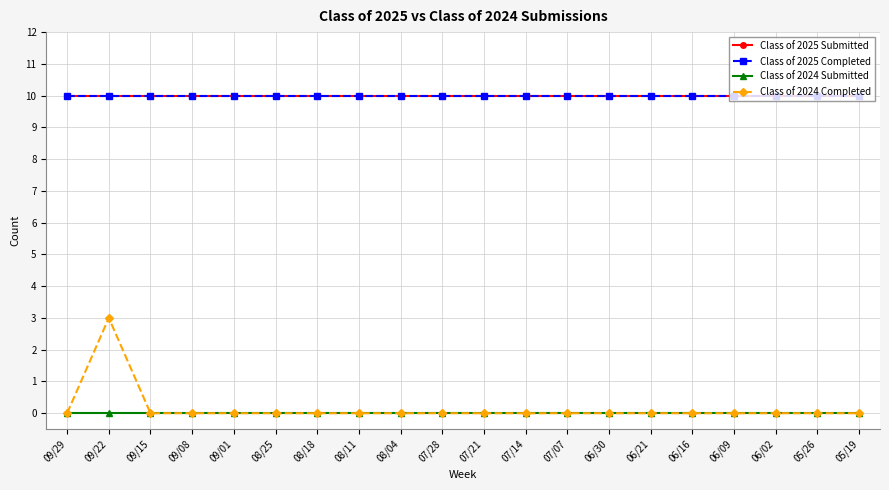

Does the chart display data point markers on the line(s)?

Yes